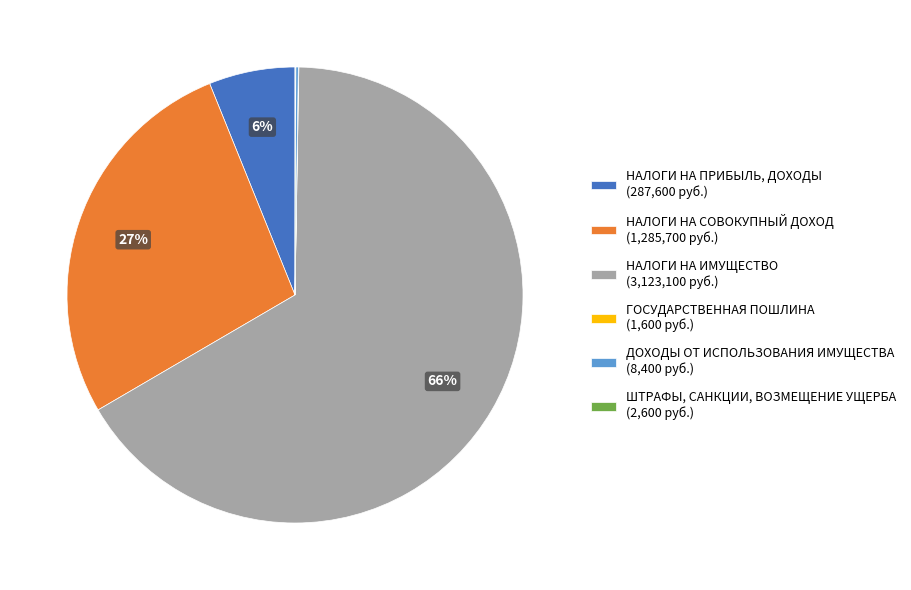

What percentage is the НАЛОГИ НА СОВОКУПНЫЙ ДОХОД slice, to the nearest percent?

27%